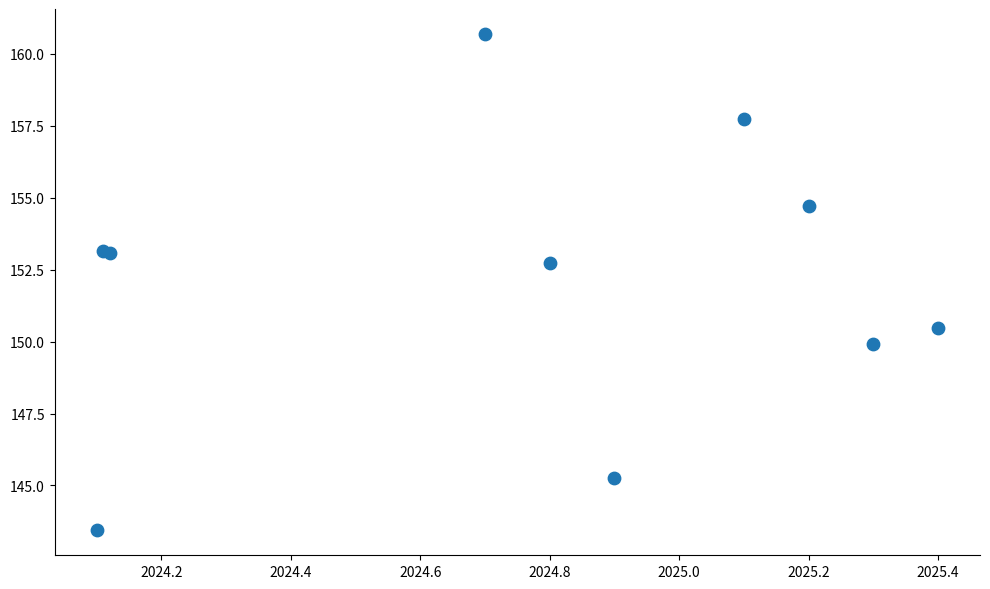

What Y value in the scatter plot is closest to 152?

152.7